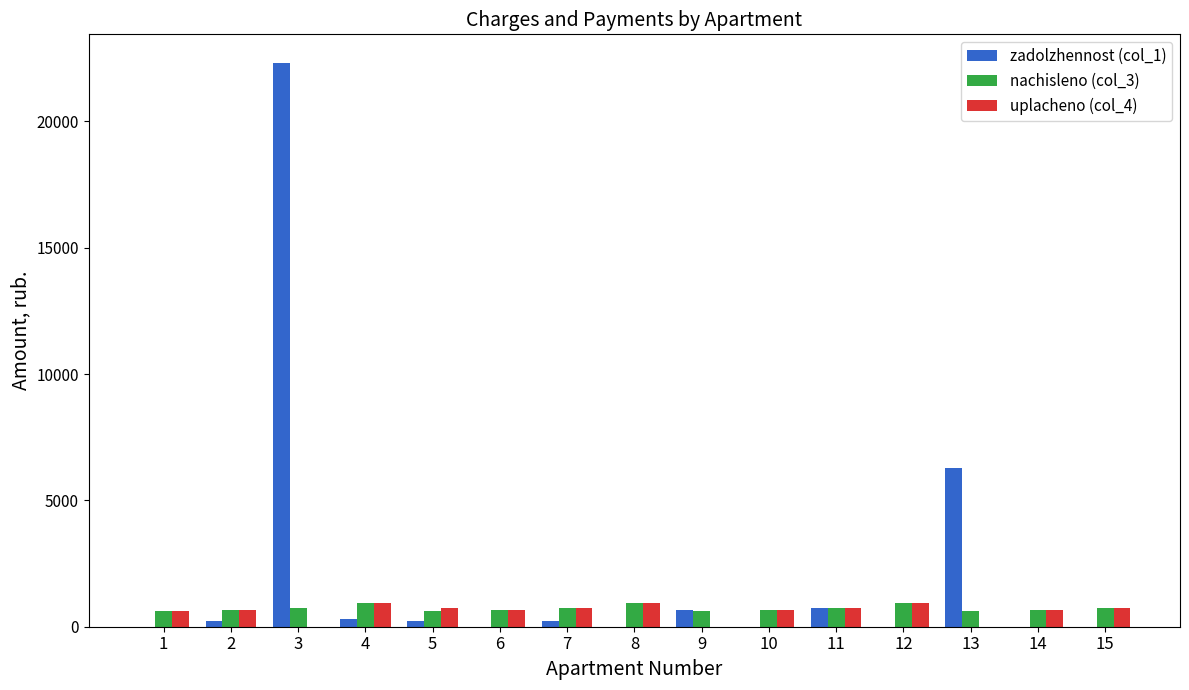

What are all the series names shown in the legend?

zadolzhennost (col_1), nachisleno (col_3), uplacheno (col_4)